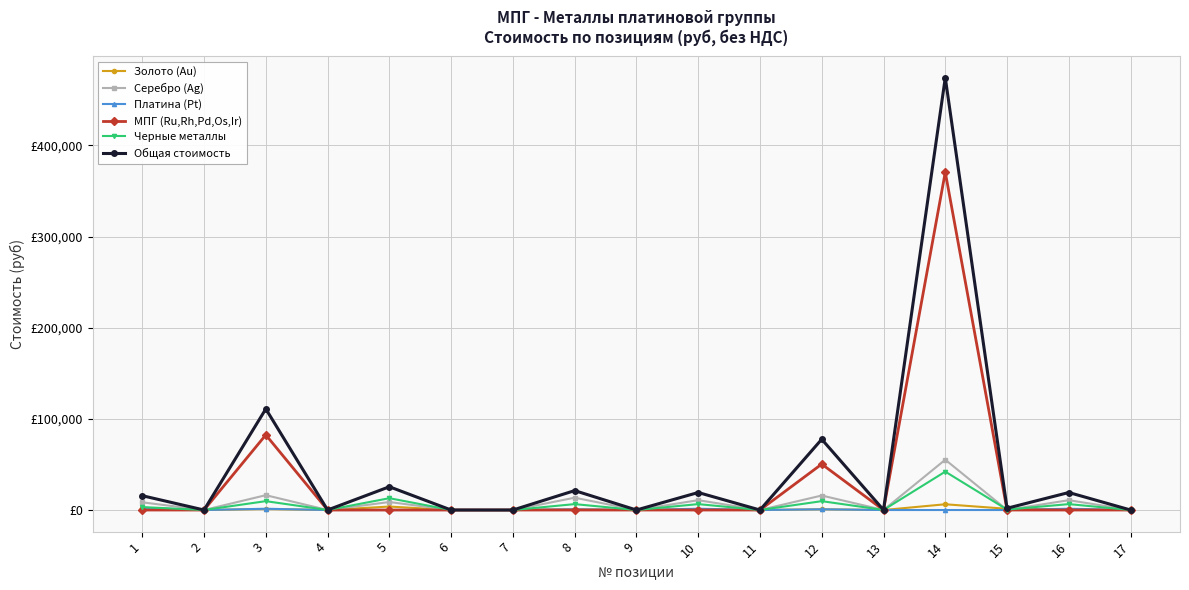

What is the total value across all series at 15?

3847.4